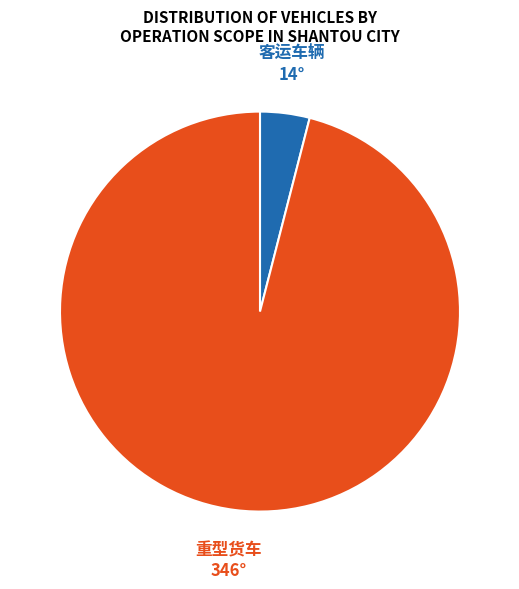

Is there any slice that represents more than half of the pie?

Yes